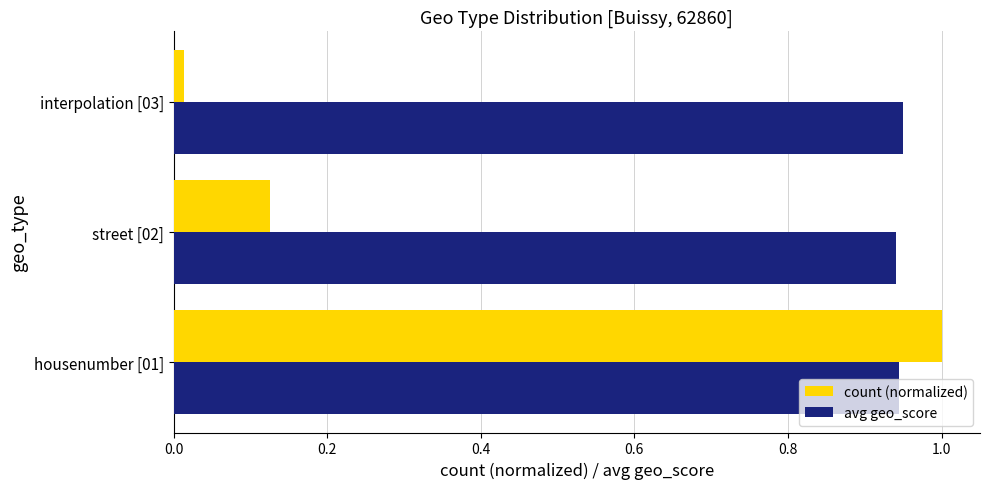

Rank the series by their average value, from highest to lowest.

avg geo_score, count (normalized)